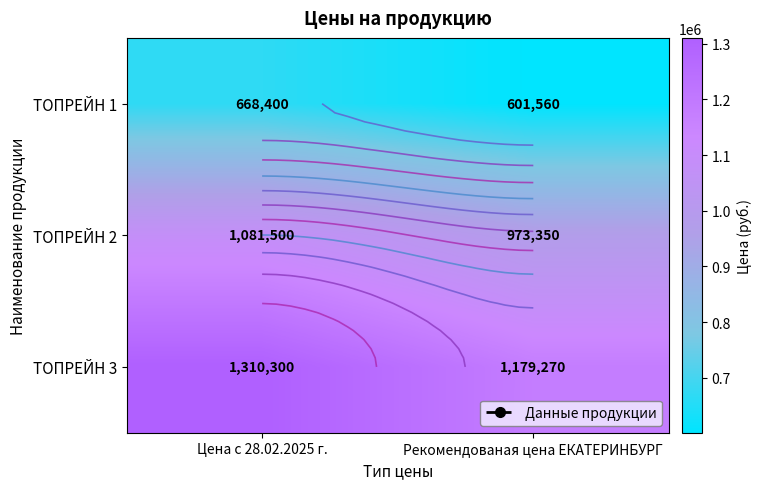

The ТОПРЕЙН 2 series shows 1081500 at Цена с 28.02.2025 г.. True or false?

True